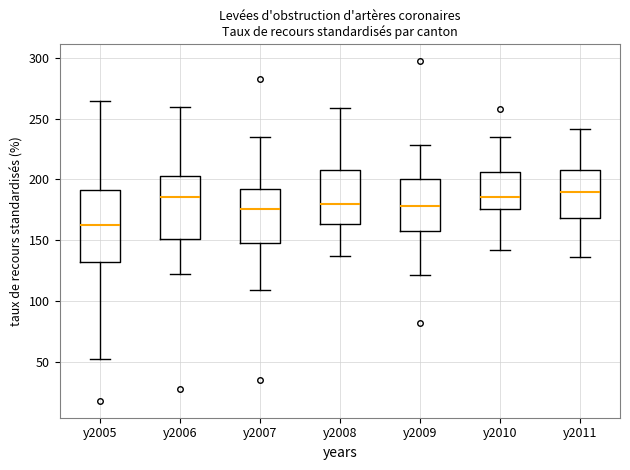

Comparing the boxes themselves (not the whiskers), which one is the tallest?

y2005